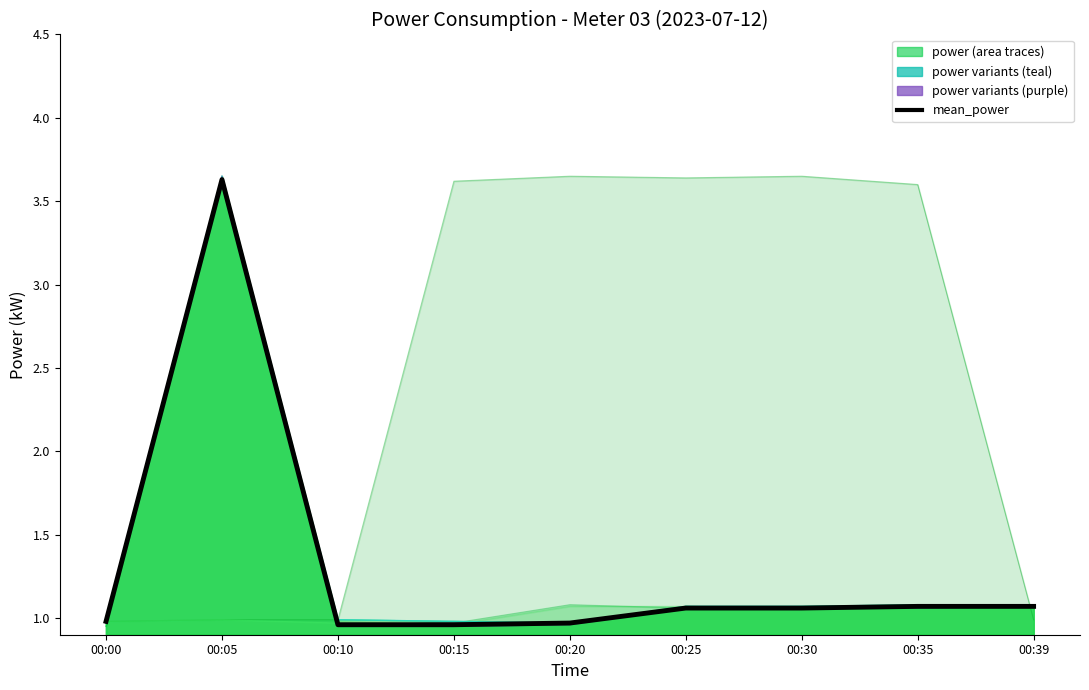

Which label corresponds to the largest value in the chart?

00:05